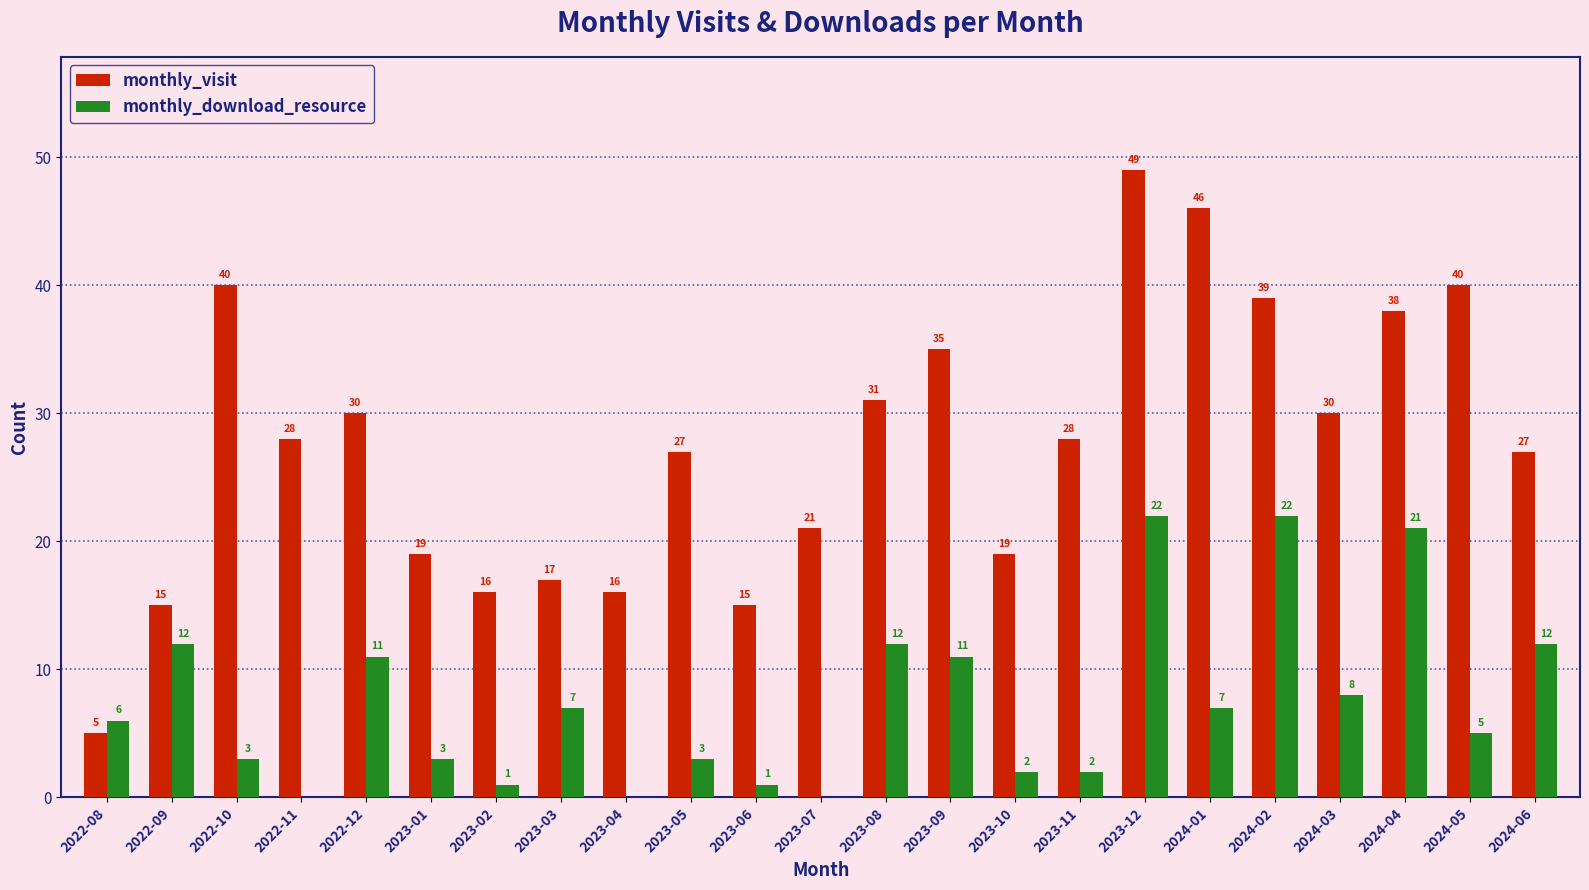

What is the greatest value displayed?

49